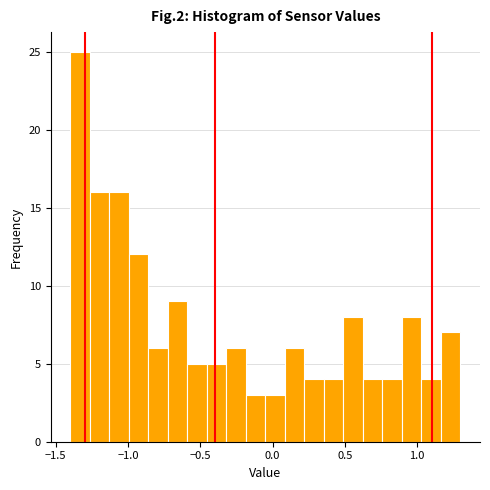

Around what value on the x-axis is the tallest bar? Give the approximate position of its centre, as read against the axis.

-1.35